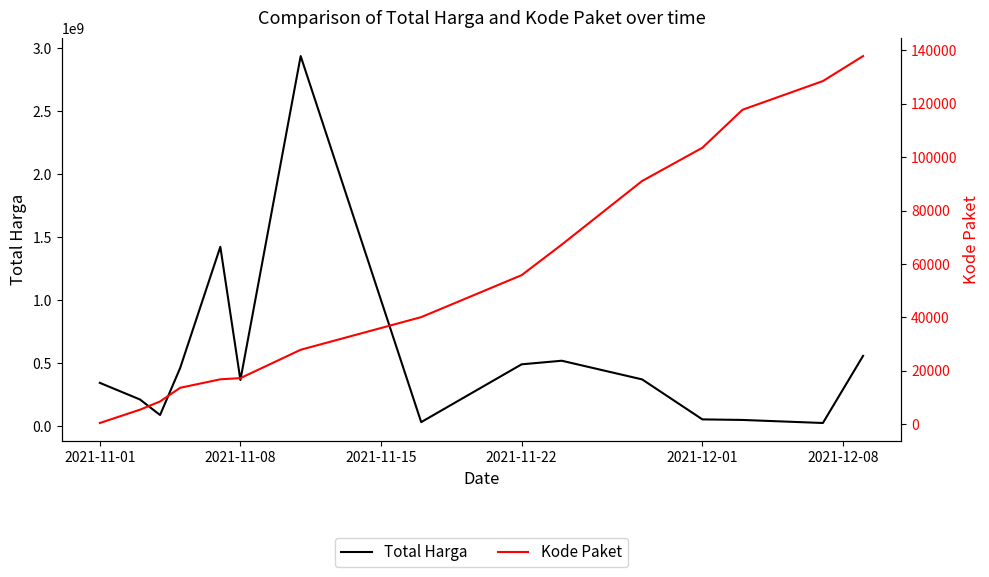

True or false: Total Harga has more than 1 points higher than both neighbors.

True